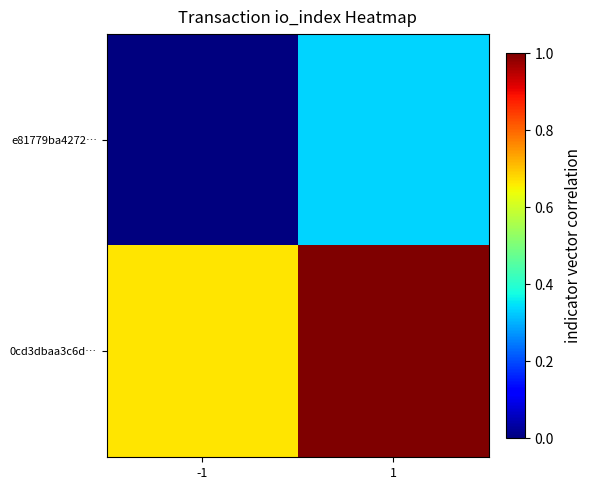

Which has a higher value, 1 or -1?

1